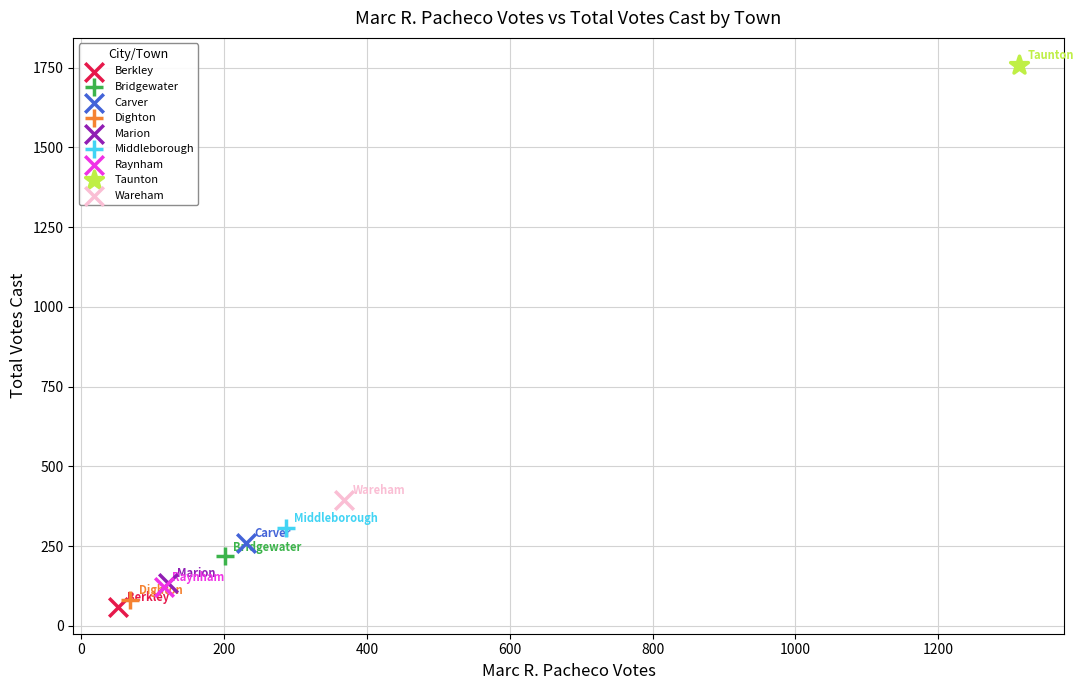

Which series reaches the minimum Y coordinate?

Berkley